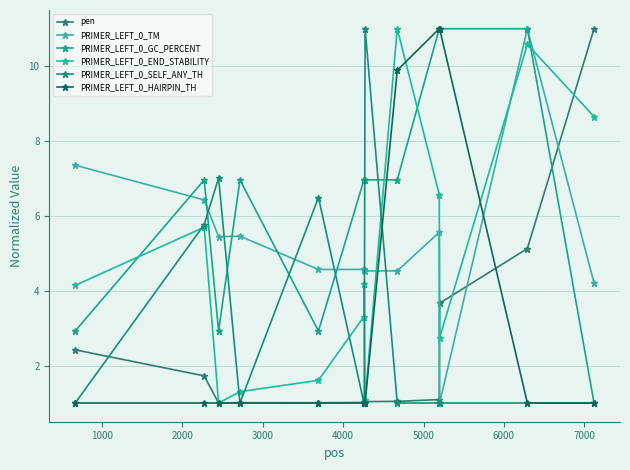

Reading left to right, what are all the values shown in this chart?

pen: 2.4	1.7	1.0	1.0	1.0	1.0	1.0	1.0	1.0	1.1	3.7	5.1	11.0
PRIMER_LEFT_0_TM: 7.4	6.4	5.4	5.5	4.6	4.6	4.6	4.5	4.5	5.6	1.0	11.0	4.2
PRIMER_LEFT_0_GC_PERCENT: 2.9	7.0	2.9	7.0	2.9	7.0	7.0	7.0	7.0	11.0	11.0	11.0	1.0
PRIMER_LEFT_0_END_STABILITY: 4.1	5.7	1.0	1.3	1.6	3.3	4.2	1.1	11.0	6.6	2.7	10.6	8.7
PRIMER_LEFT_0_SELF_ANY_TH: 1.0	5.8	7.0	1.0	6.5	1.0	1.0	11.0	1.0	1.0	1.0	1.0	1.0
PRIMER_LEFT_0_HAIRPIN_TH: 1.0	1.0	1.0	1.0	1.0	1.0	1.0	1.0	9.9	11.0	11.0	1.0	1.0